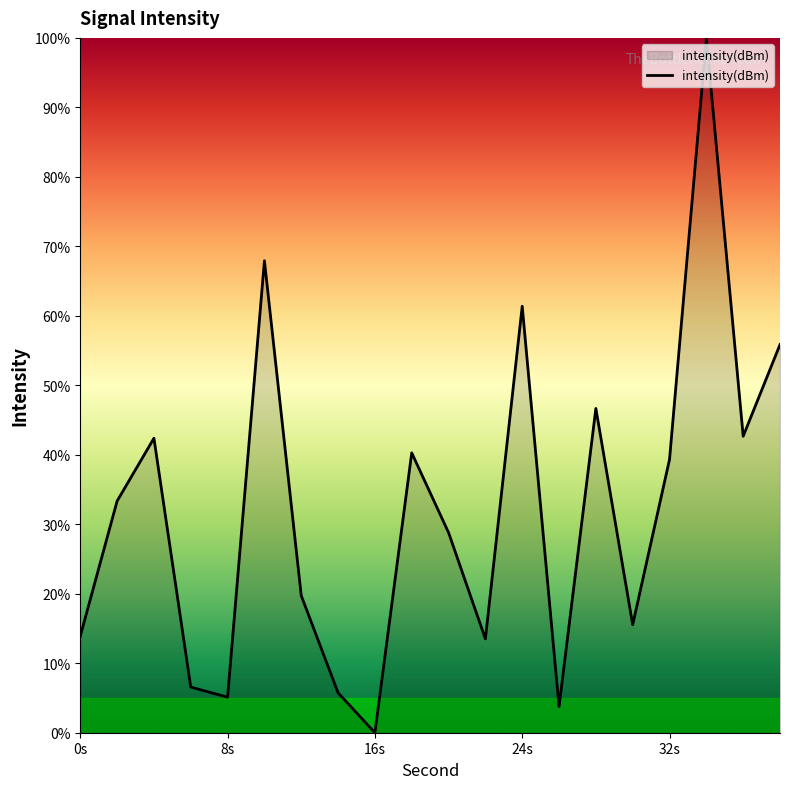

What is the greatest value displayed?

100.0